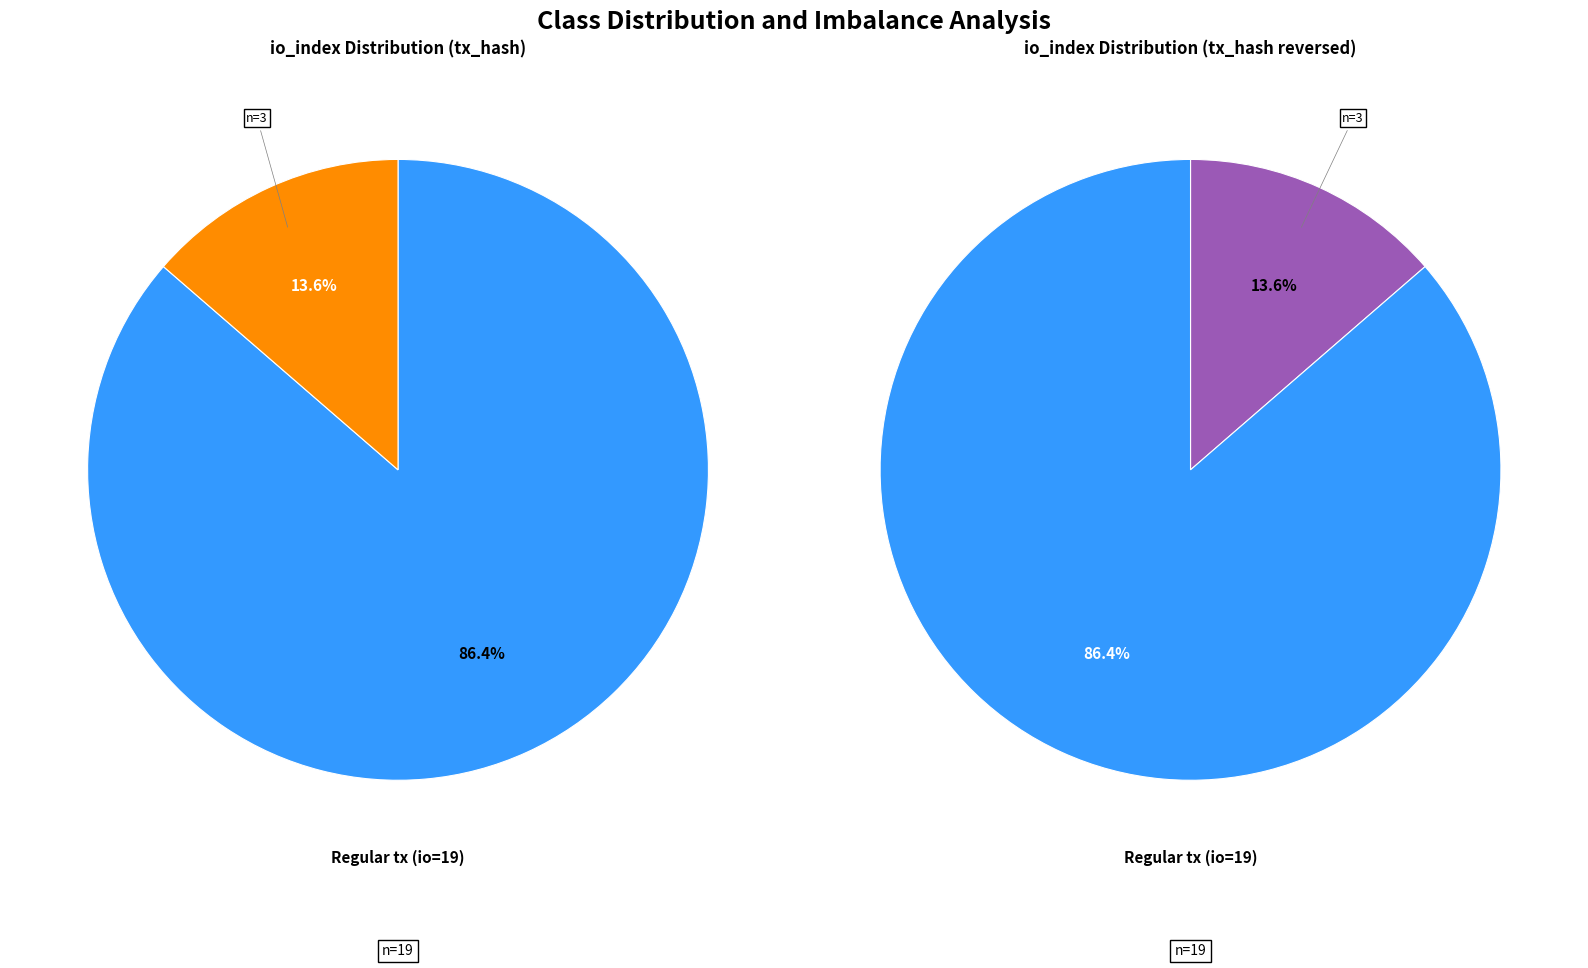

Does any single category account for the majority?

Yes